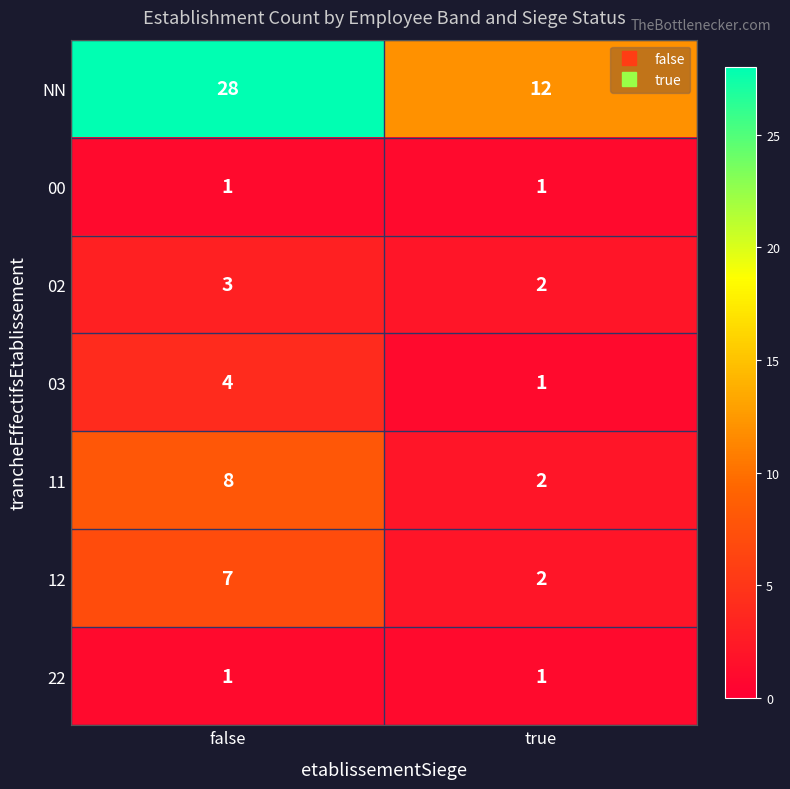

What is the total value across all series at false?

52